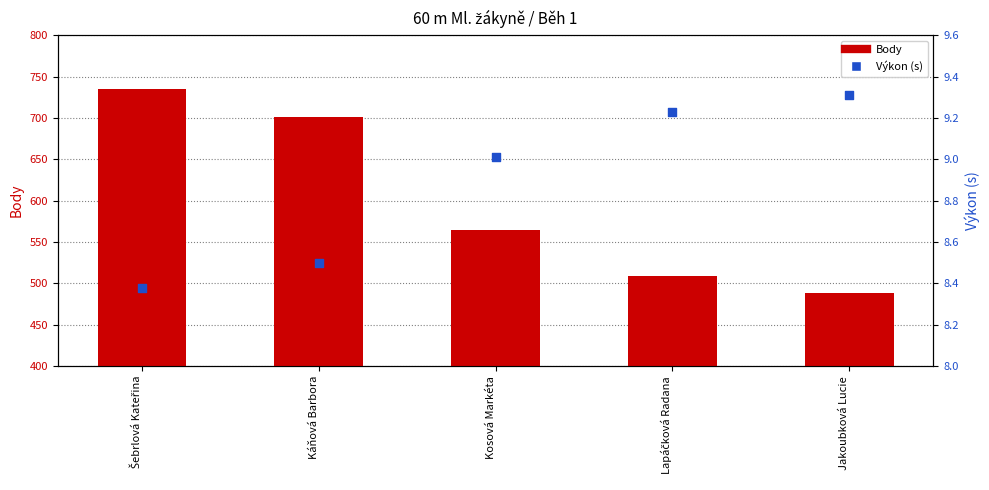

At which category is the sum across all series the highest?

Šebrlová Kateřina